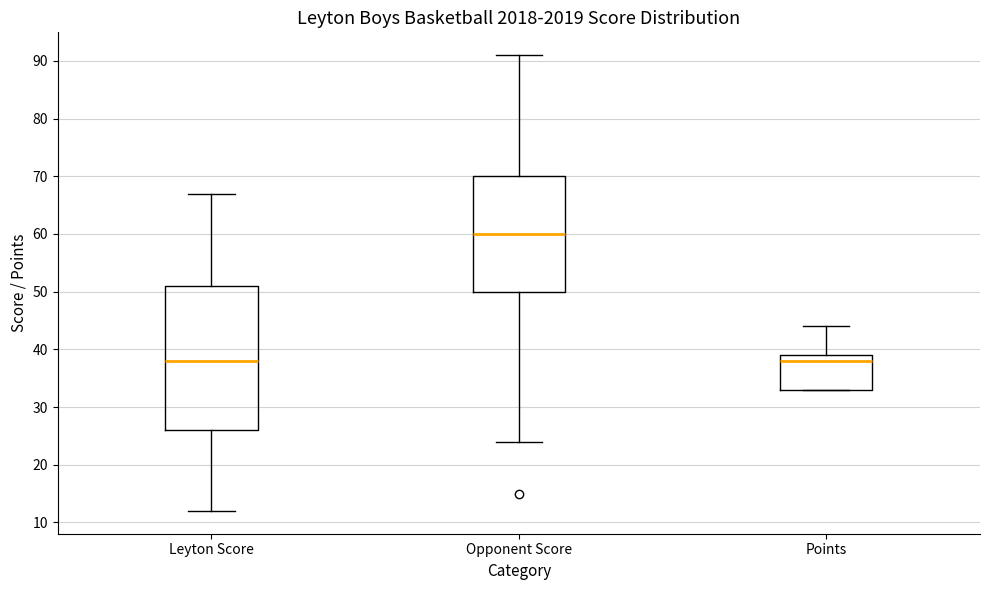

Reading left to right, read every box against the y-axis: the position of its median line, the range the box covers, and the ends of its whiskers. The values are not printed on the chart, so give them approximately, as read against the axis.

Leyton Score: median 38, box 26 to 51, whiskers 12 to 67
Opponent Score: median 60, box 50 to 70, whiskers 24 to 91
Points: median 38, box 33 to 39, whiskers 33 to 44